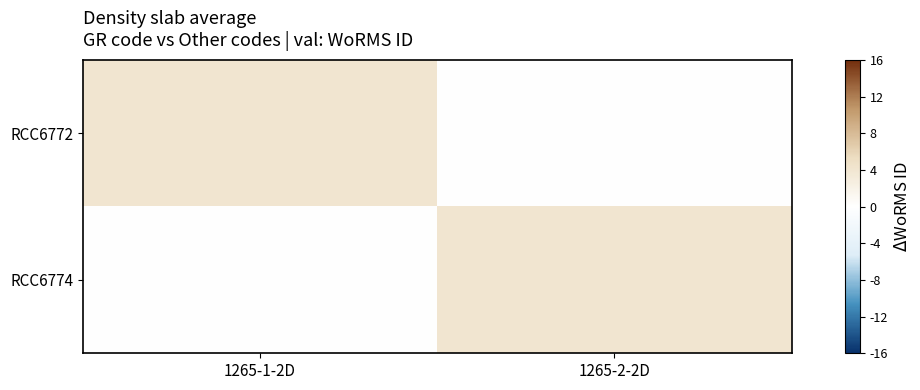

What is the difference between the highest and lowest values at 1265-1-2D?

4